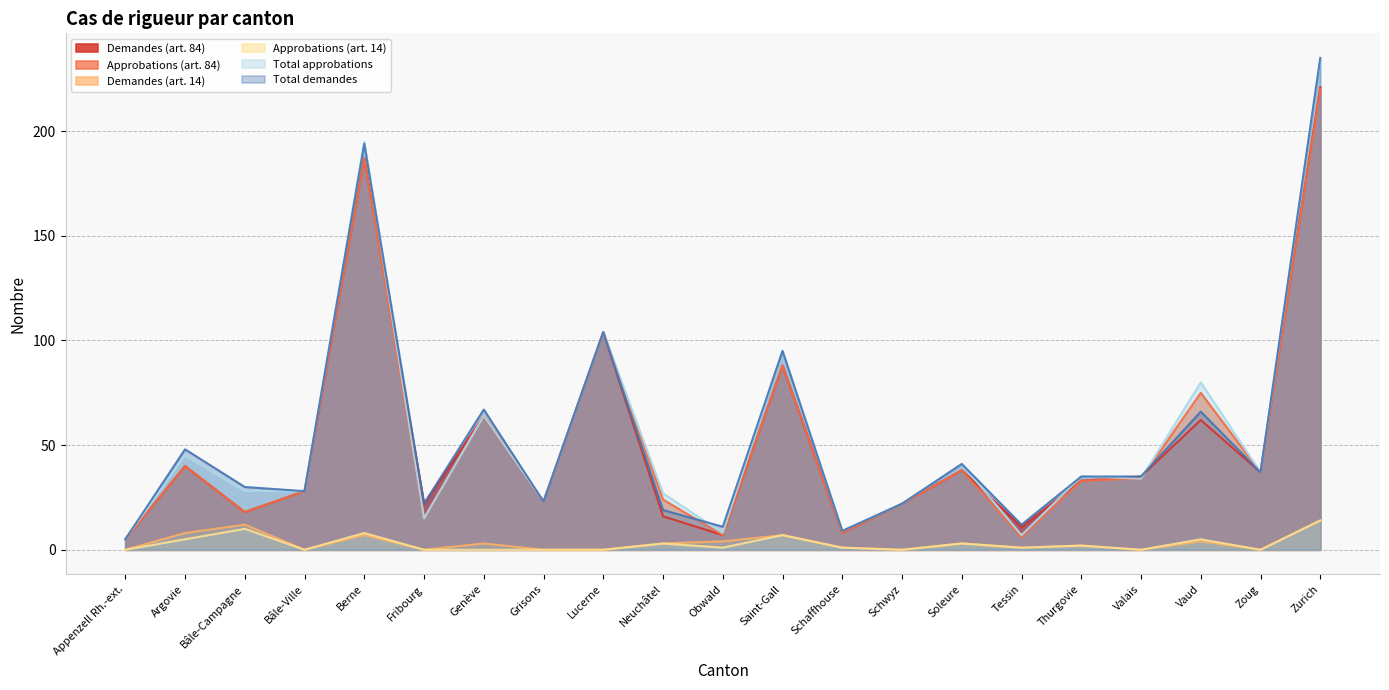

Which has a higher value, Thurgovie or Fribourg?

Thurgovie